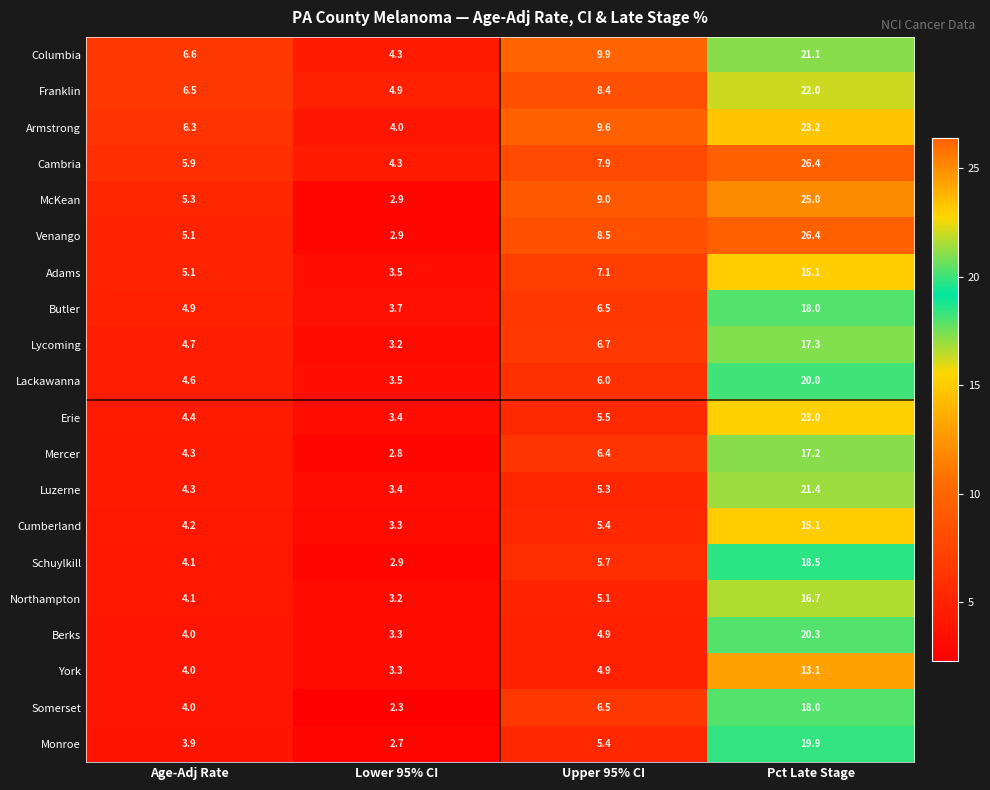

The value of Berks at Lower 95% CI is 2.1. True or false?

False